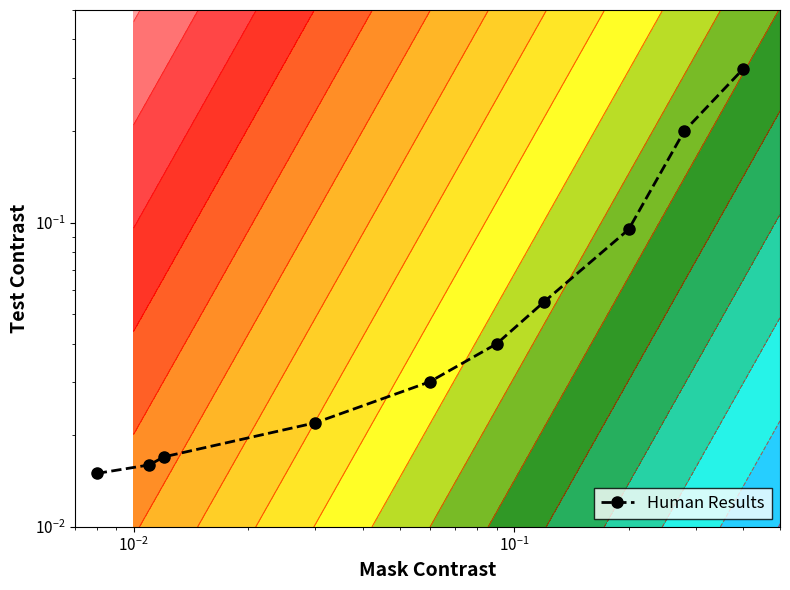

Reading left to right, what are all the values shown in this chart?

0.0	0.0	0.0	0.0	0.0	0.0	0.1	0.1	0.2	0.3